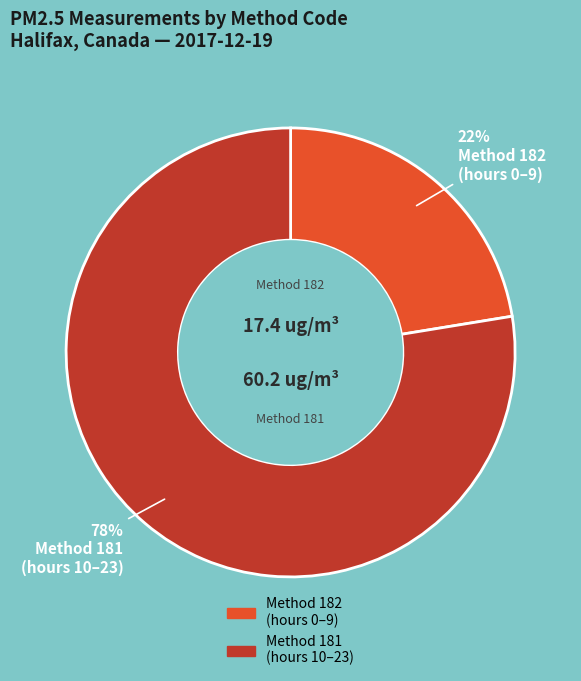

To the nearest percent, what is the average slice percentage?

50%